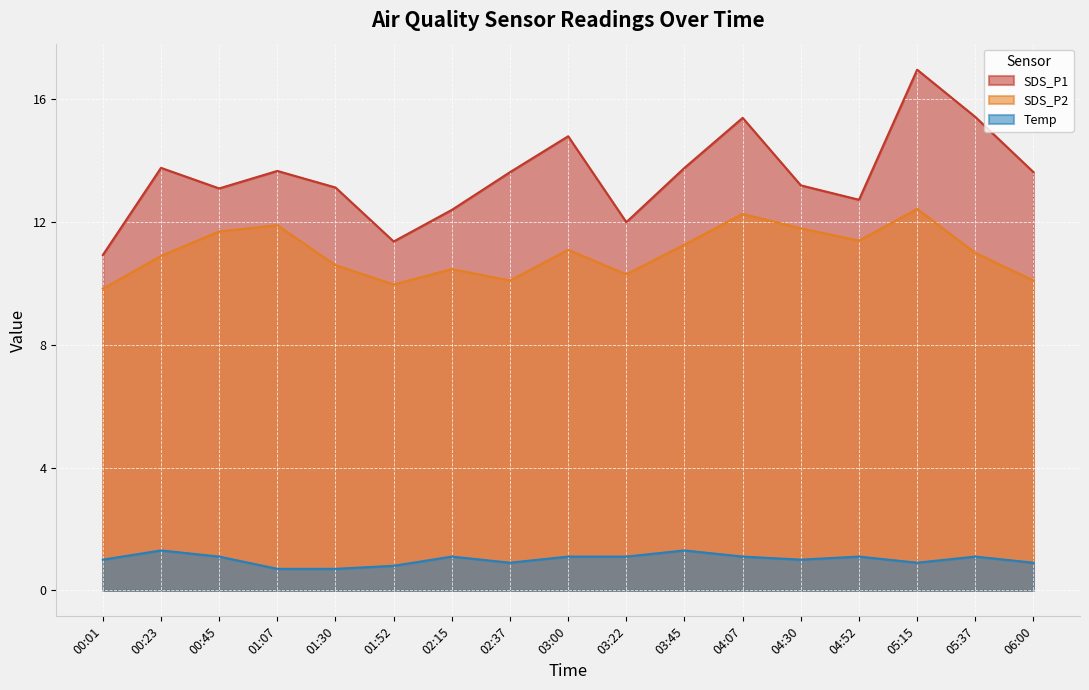

List the labels in order of SDS_P2 value, largest first.

05:15, 04:07, 01:07, 04:30, 00:45, 04:52, 03:45, 03:00, 05:37, 00:23, 01:30, 02:15, 03:22, 02:37, 06:00, 01:52, 00:01